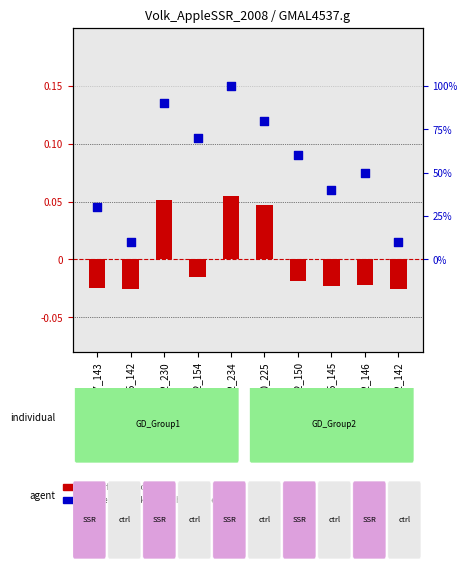

What are all the series names shown in the legend?

transformed count, percentile rank within the sample